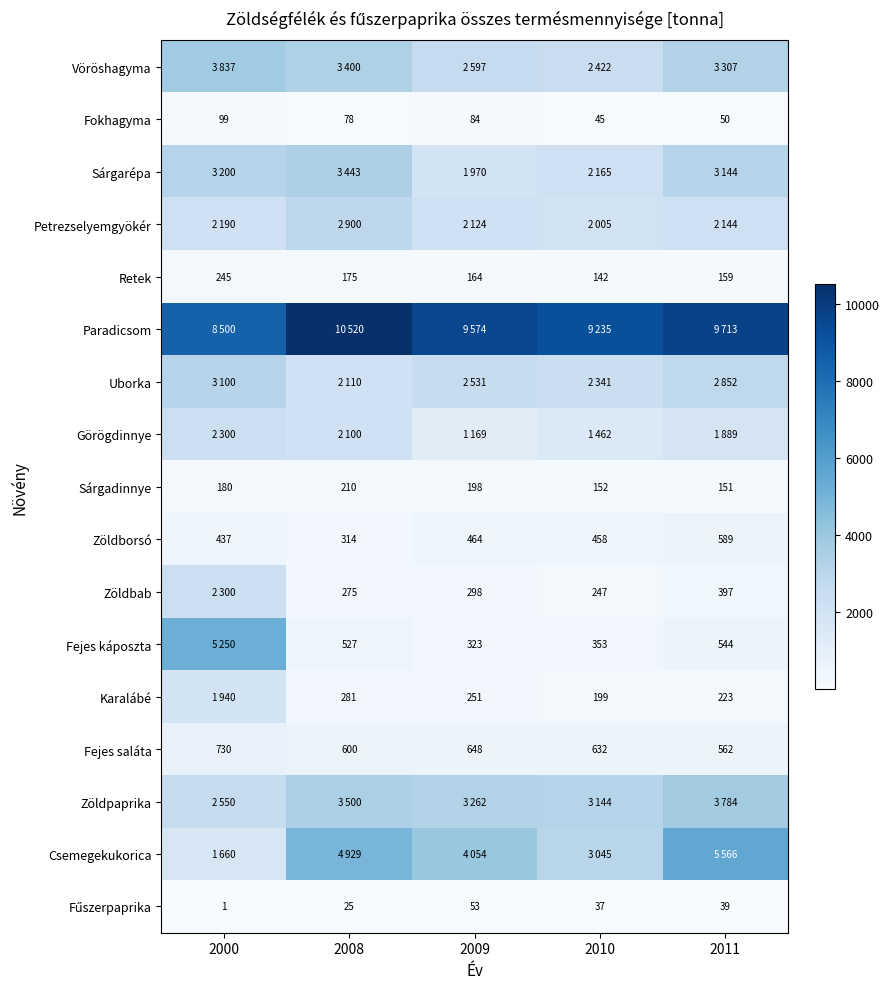

What is the spread (max minus min) of values at 2000?

8499